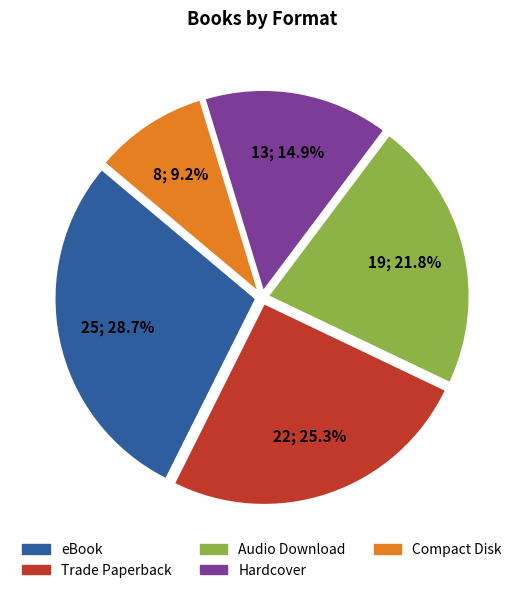

Is it true that Compact Disk is 9% of the pie?

True